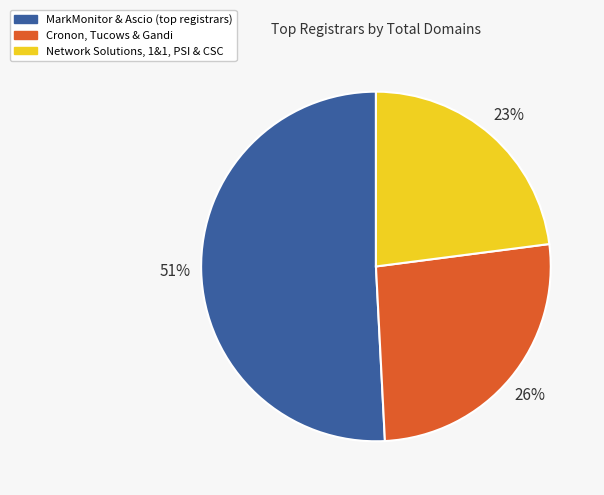

Count the number of slices in the pie.

3